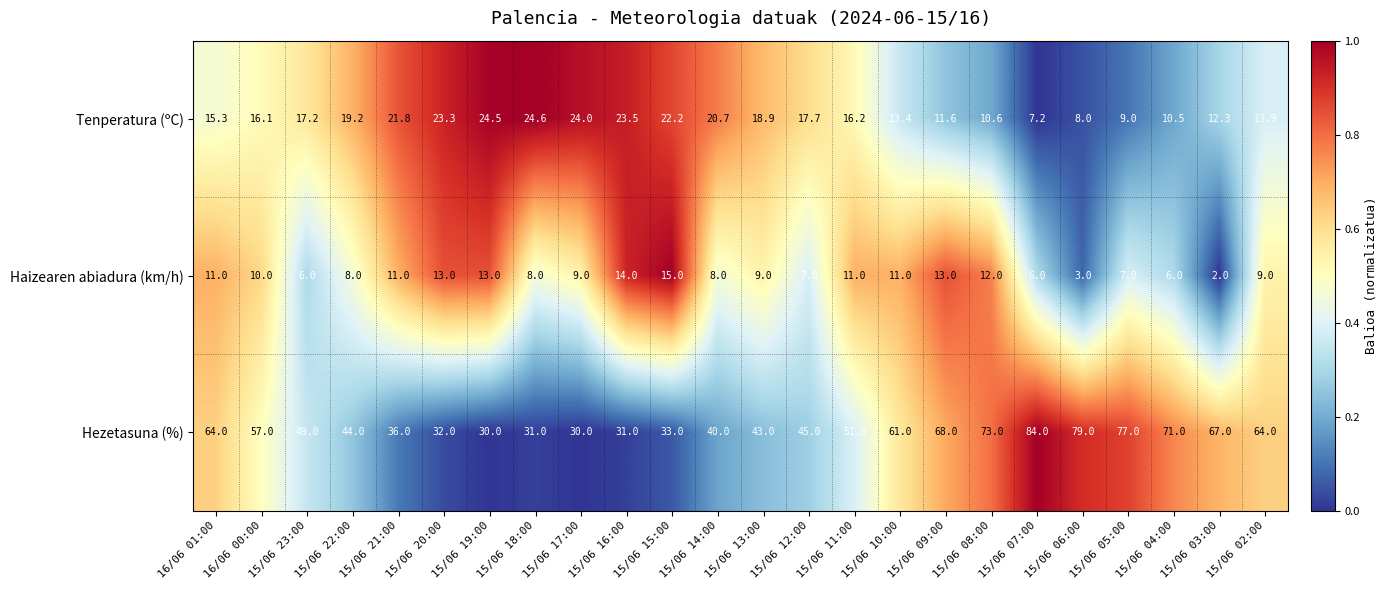

At which category is the sum across all series the highest?

15/06 07:00